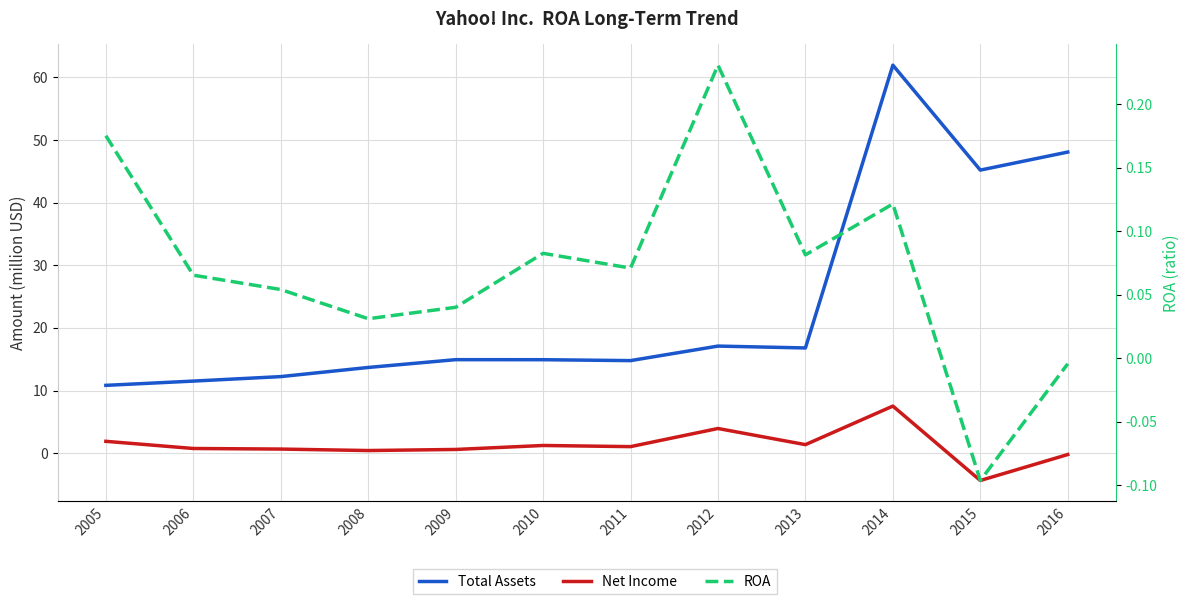

Where is Net Income nearest to the value 1?

2011